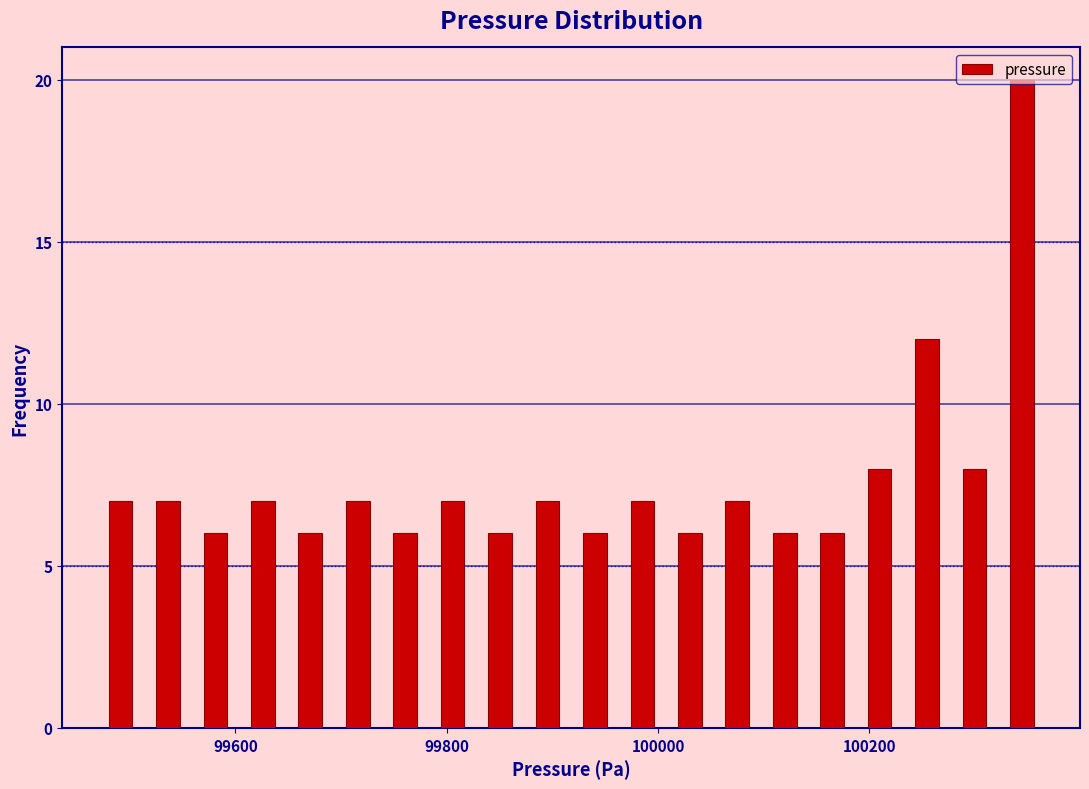

Read against the x-axis, roughly where is the centre of the tallest bar?

100340